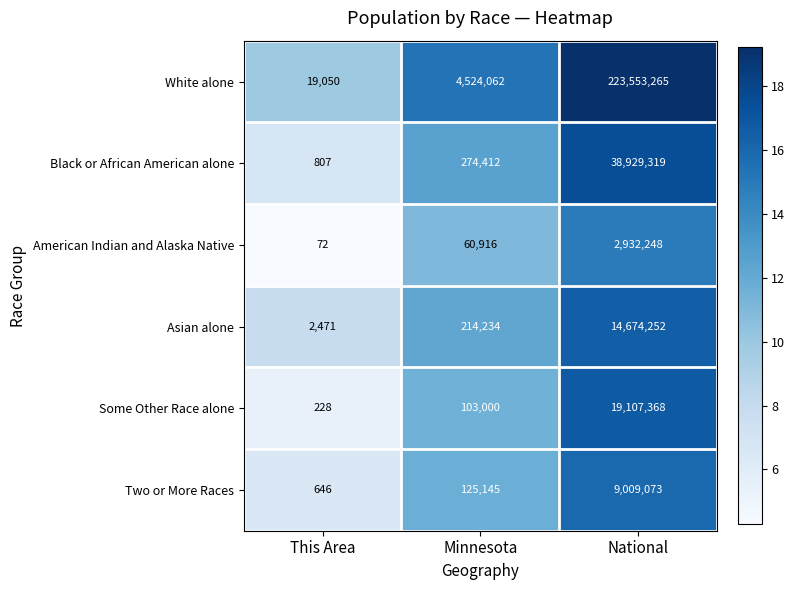

Is it true that Some Other Race alone equals 19107368 at National?

True